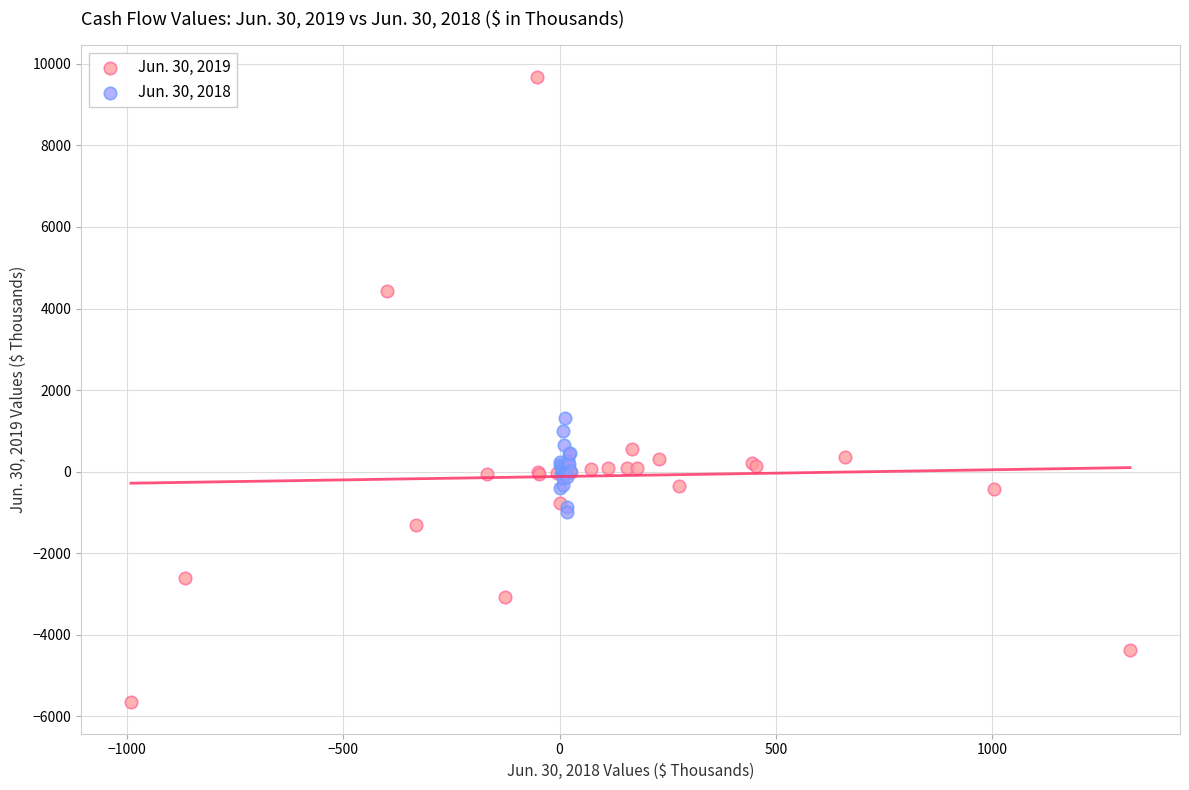

What are all the series names shown in the legend?

Jun. 30, 2019, Jun. 30, 2018